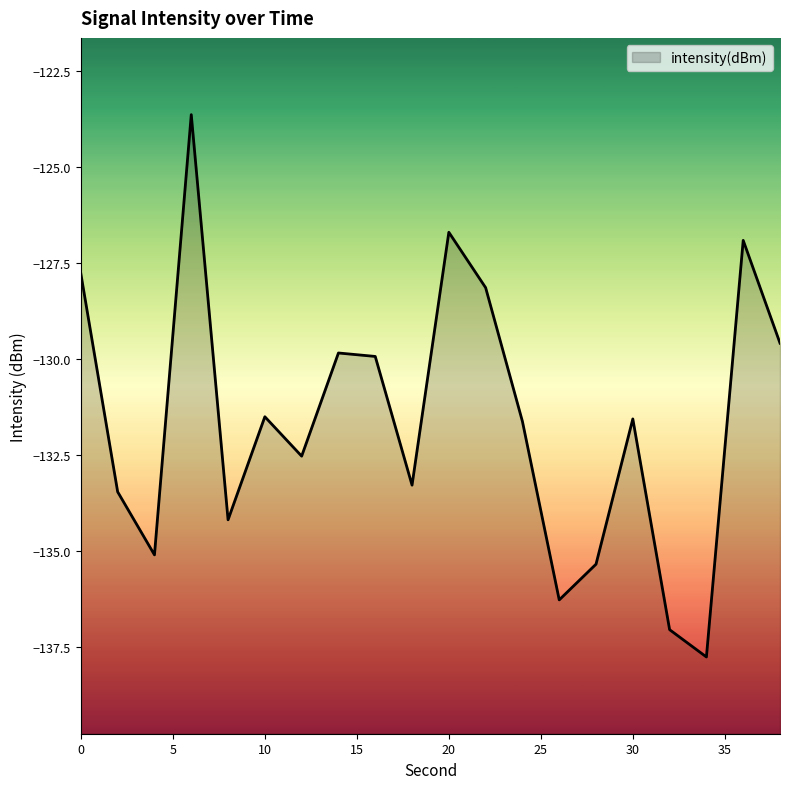

How many lines are shown in the chart?

1